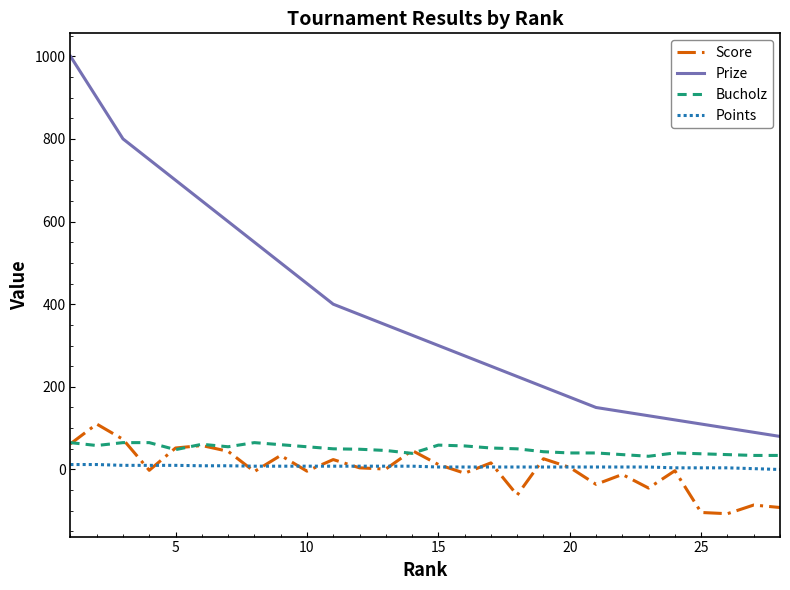

Which series has the widest spread of values?

Prize